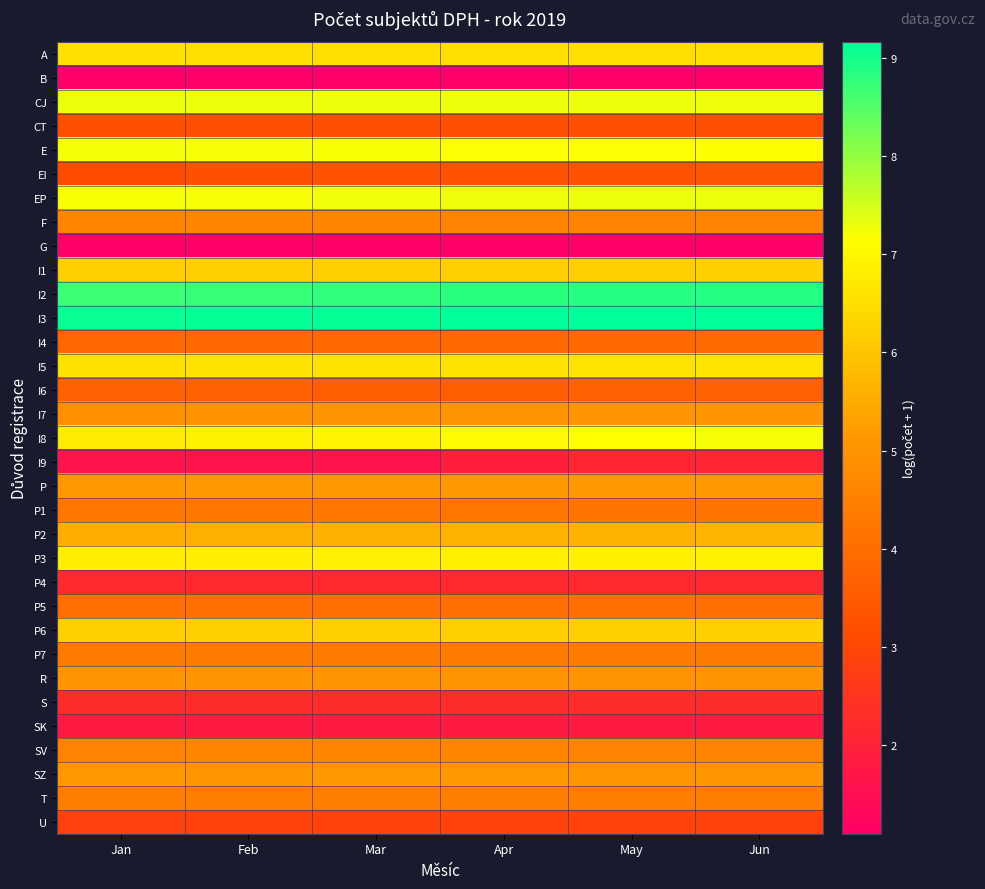

At which category is the sum across all series the highest?

Jun